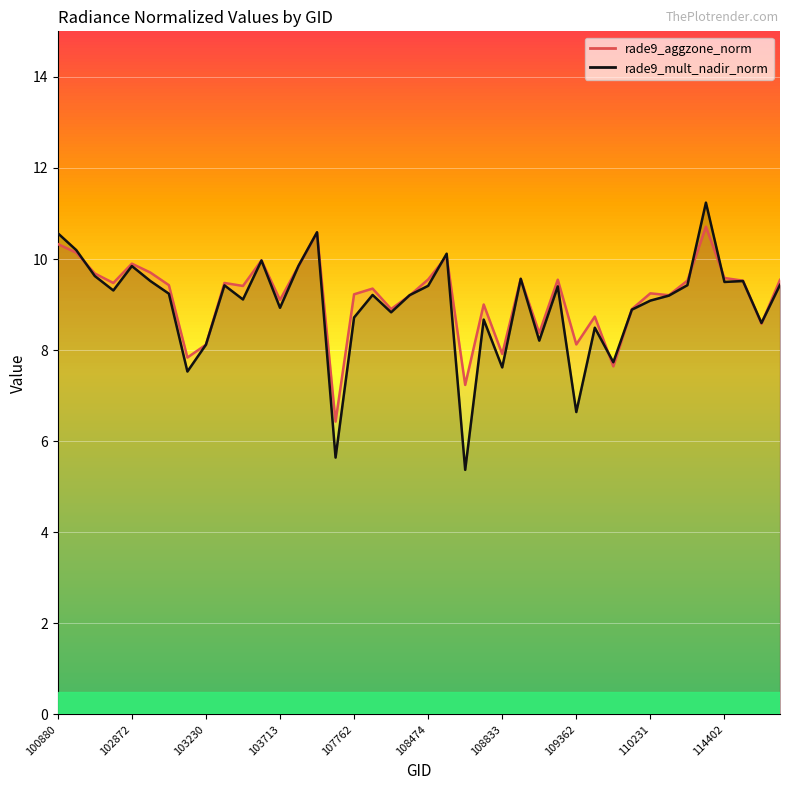

How many lines are shown in the chart?

2